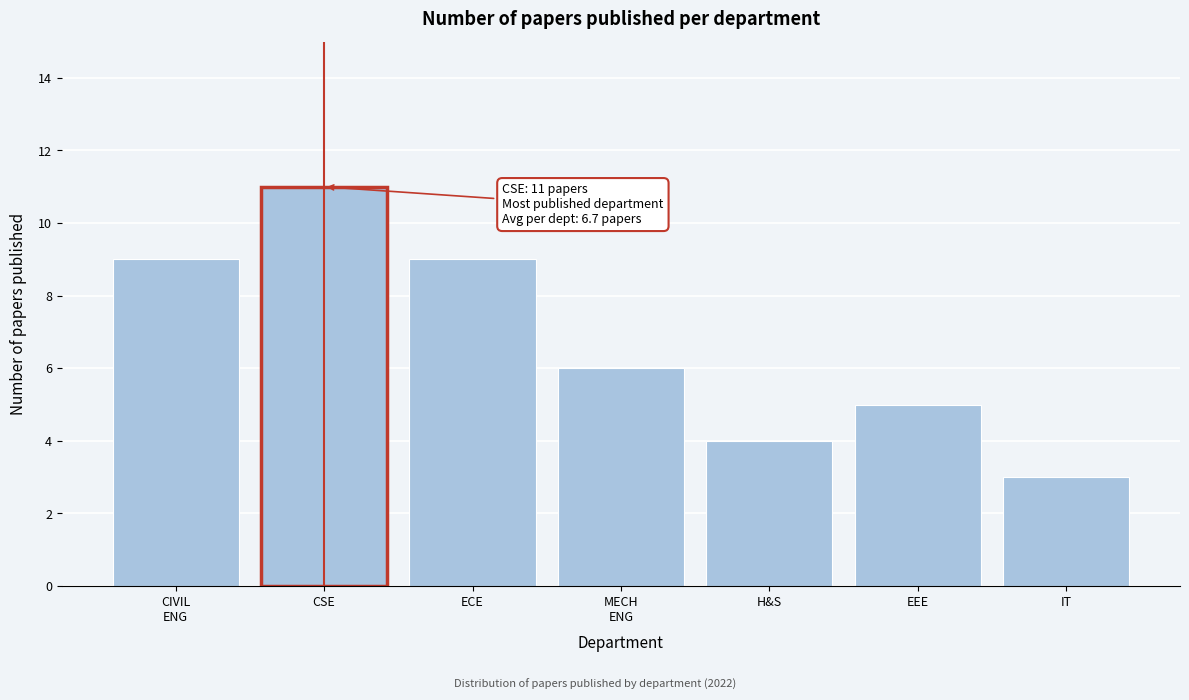

Reading left to right, transcribe all the data shown in this chart.

9	11	9	6	4	5	3